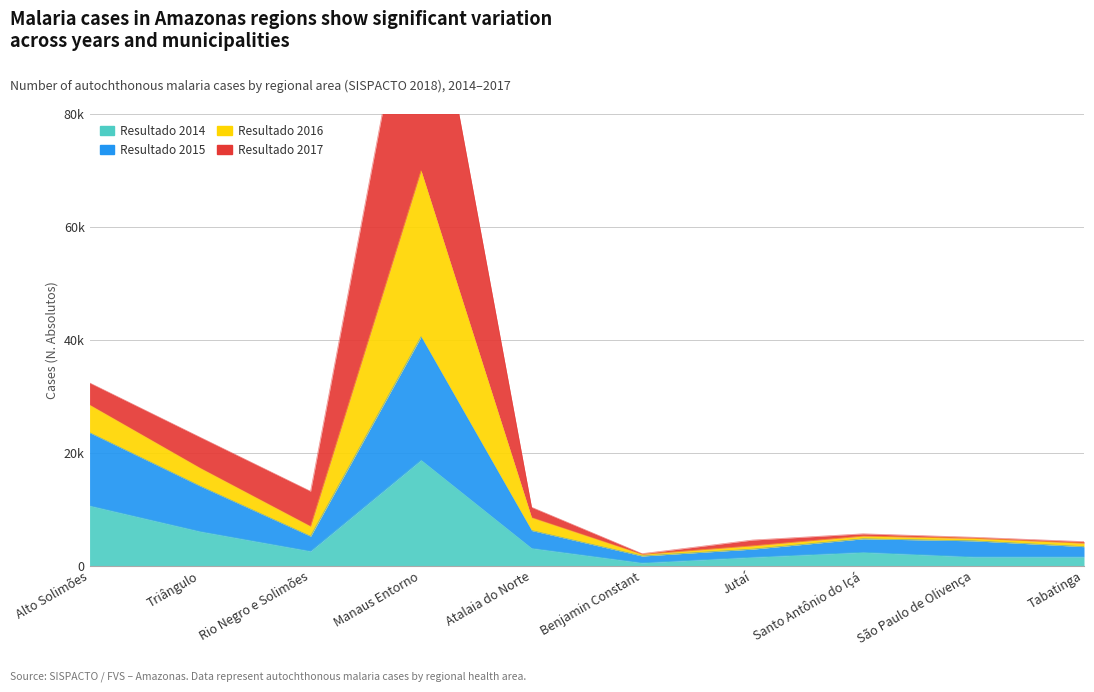

Which category has the lowest value across all series?

Benjamin Constant